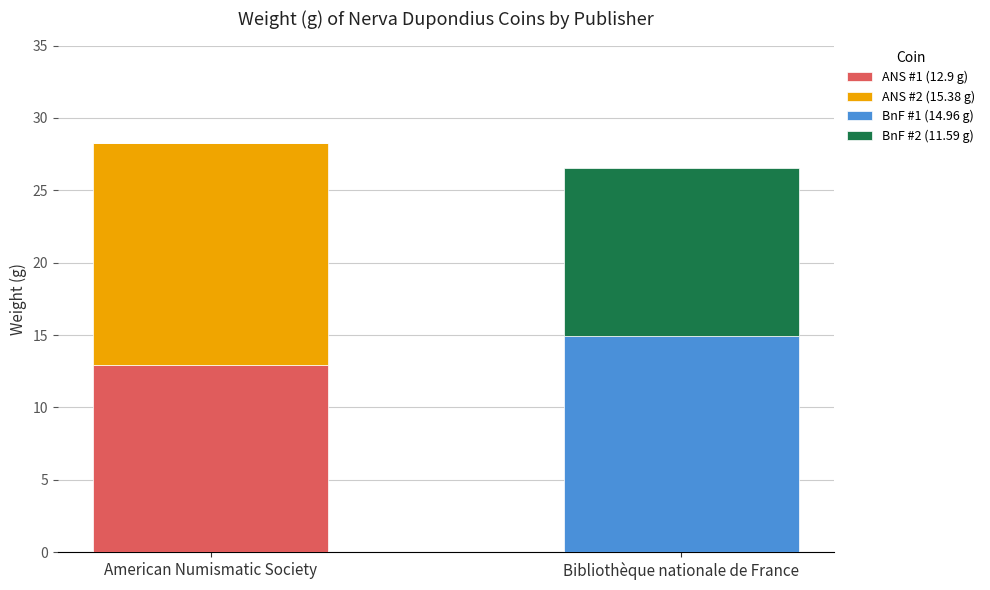

The ANS #1 (12.9 g) series shows 0.0 at Bibliothèque nationale de France. True or false?

True